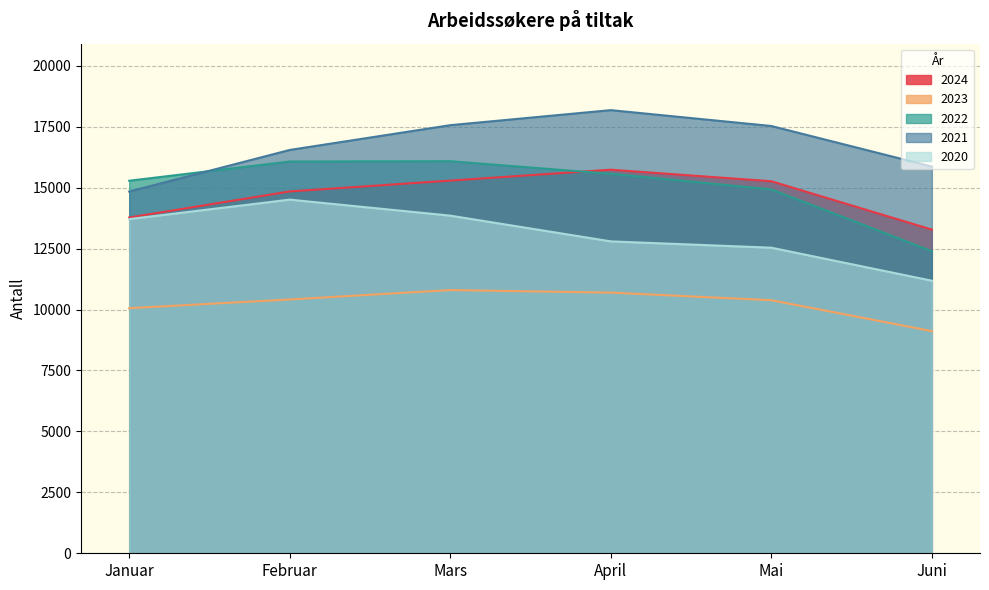

True or false: 2023 and 2020 intersect in this chart.

False